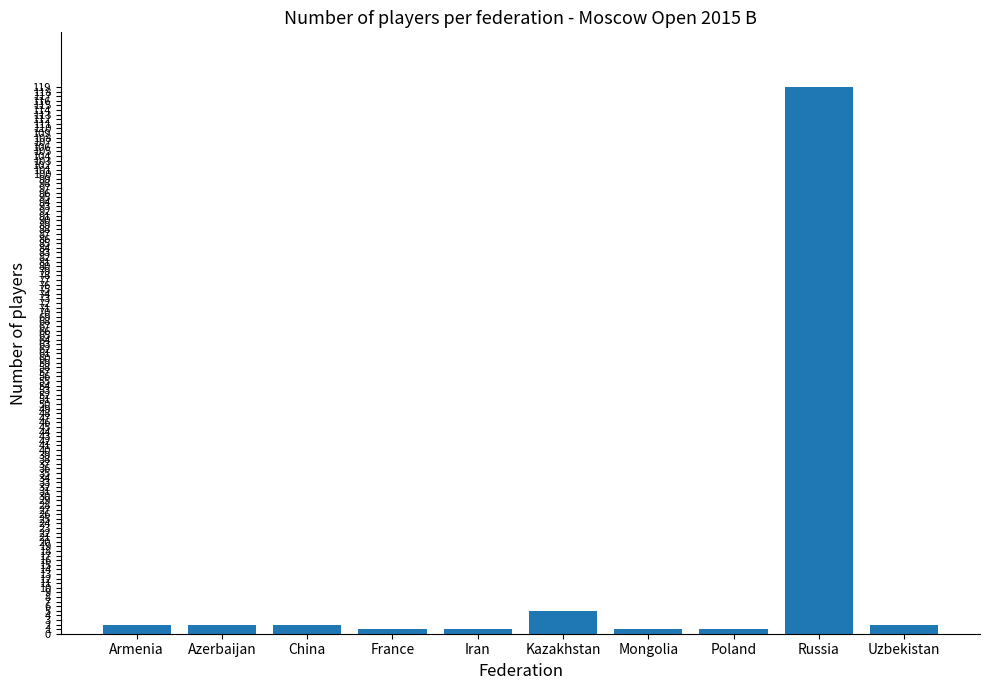

Reading left to right, transcribe all the data shown in this chart.

2	2	2	1	1	5	1	1	119	2